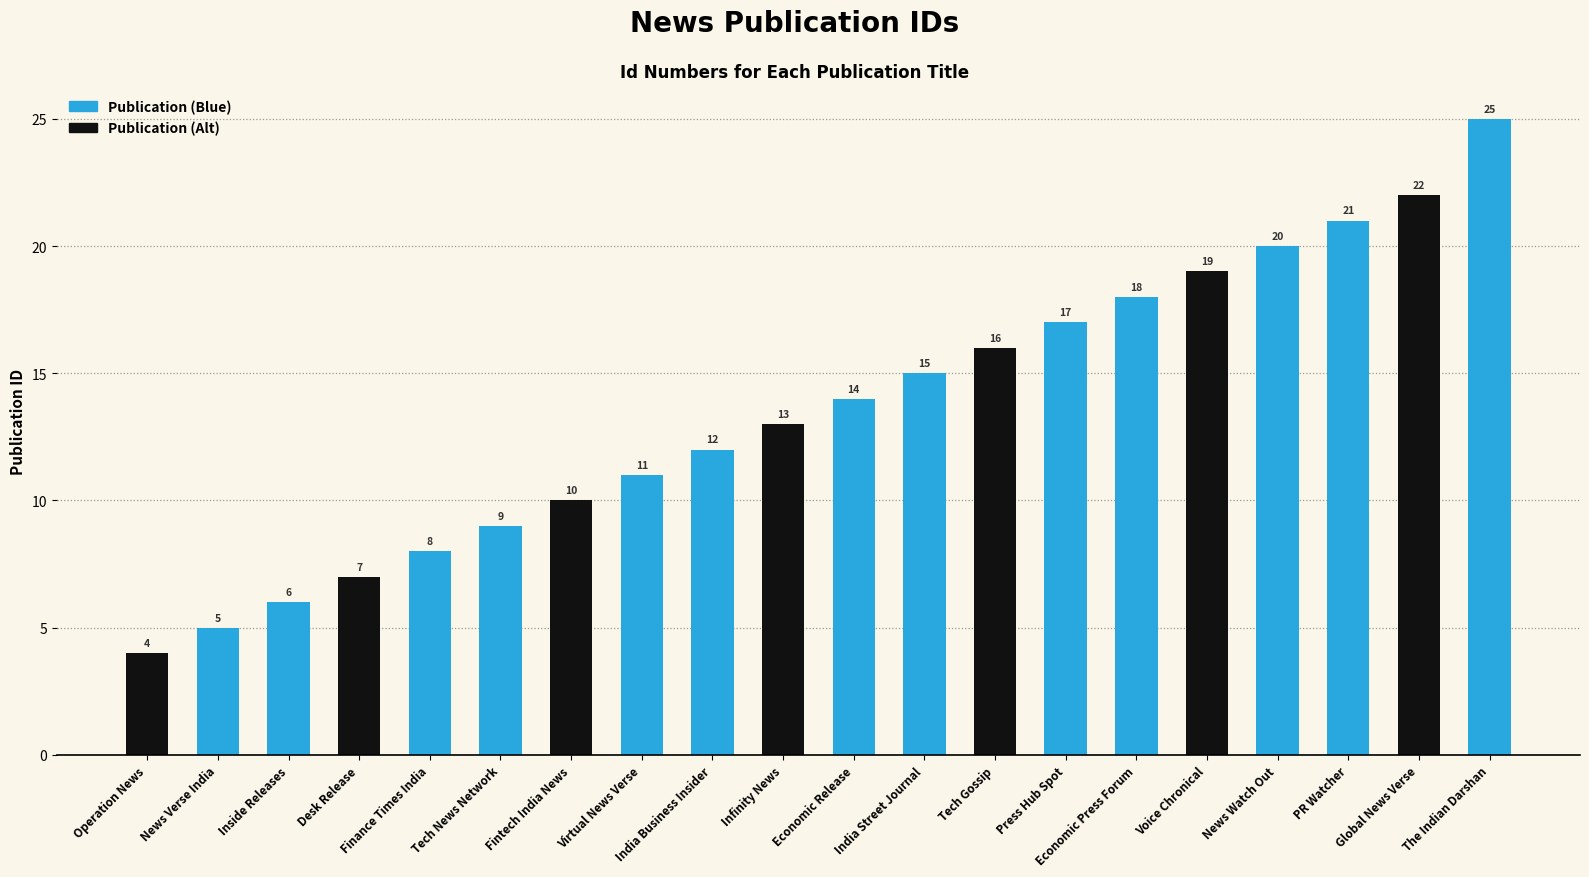

What value does the data have at India Street Journal?

15